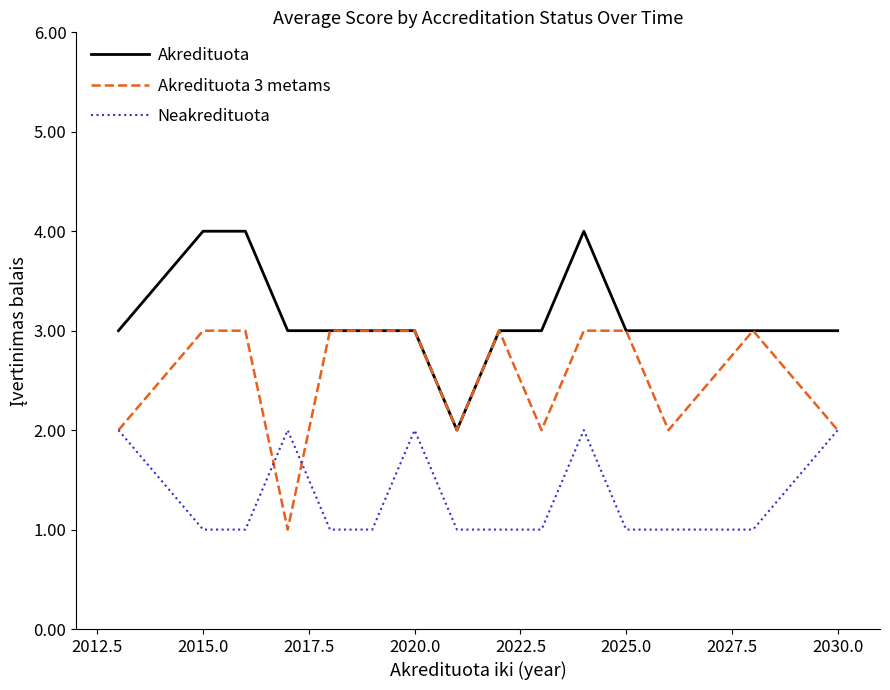

List the series in order of their overall mean, highest first.

Akredituota, Akredituota 3 metams, Neakredituota